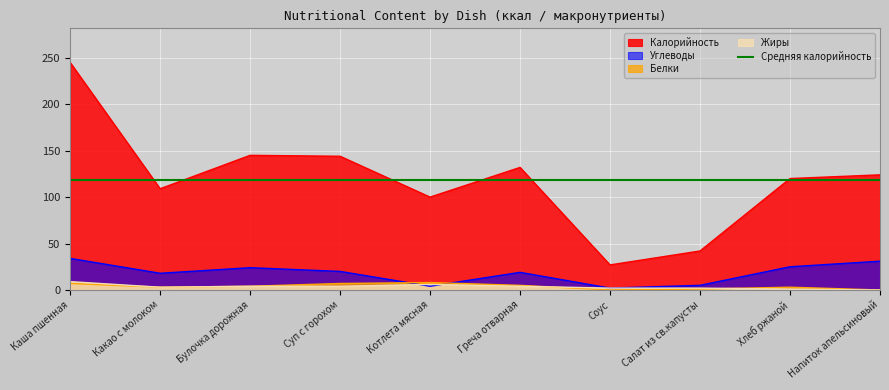

How many intersections are there between Жиры and Белки?

2